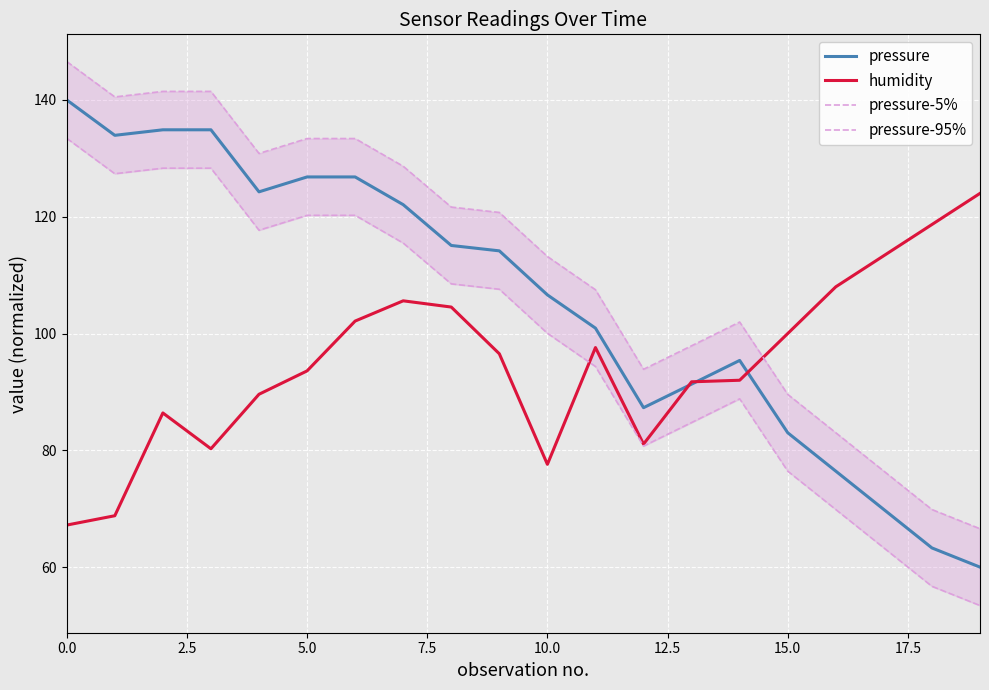

Is it true that pressure equals 172.8 at 10.0?

False